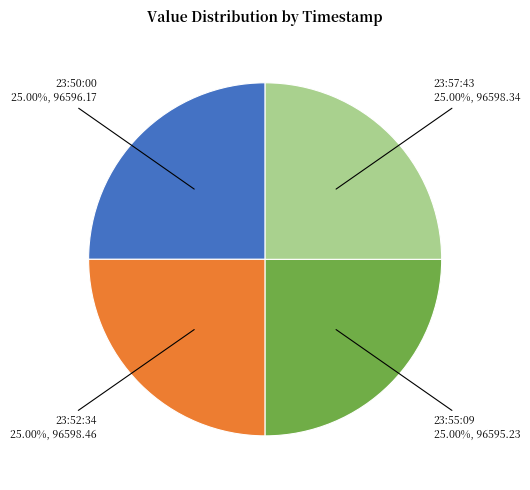

Does any single category account for the majority?

No